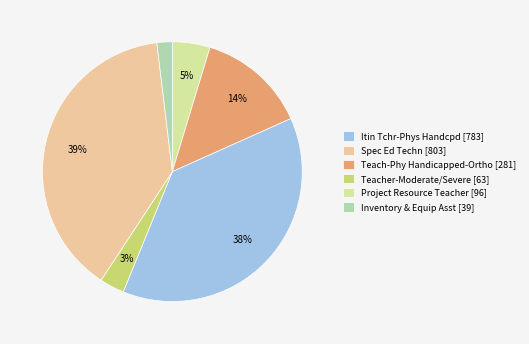

Between Spec Ed Techn [803] and Teach-Phy Handicapped-Ortho [281], which is larger?

Teach-Phy Handicapped-Ortho [281]